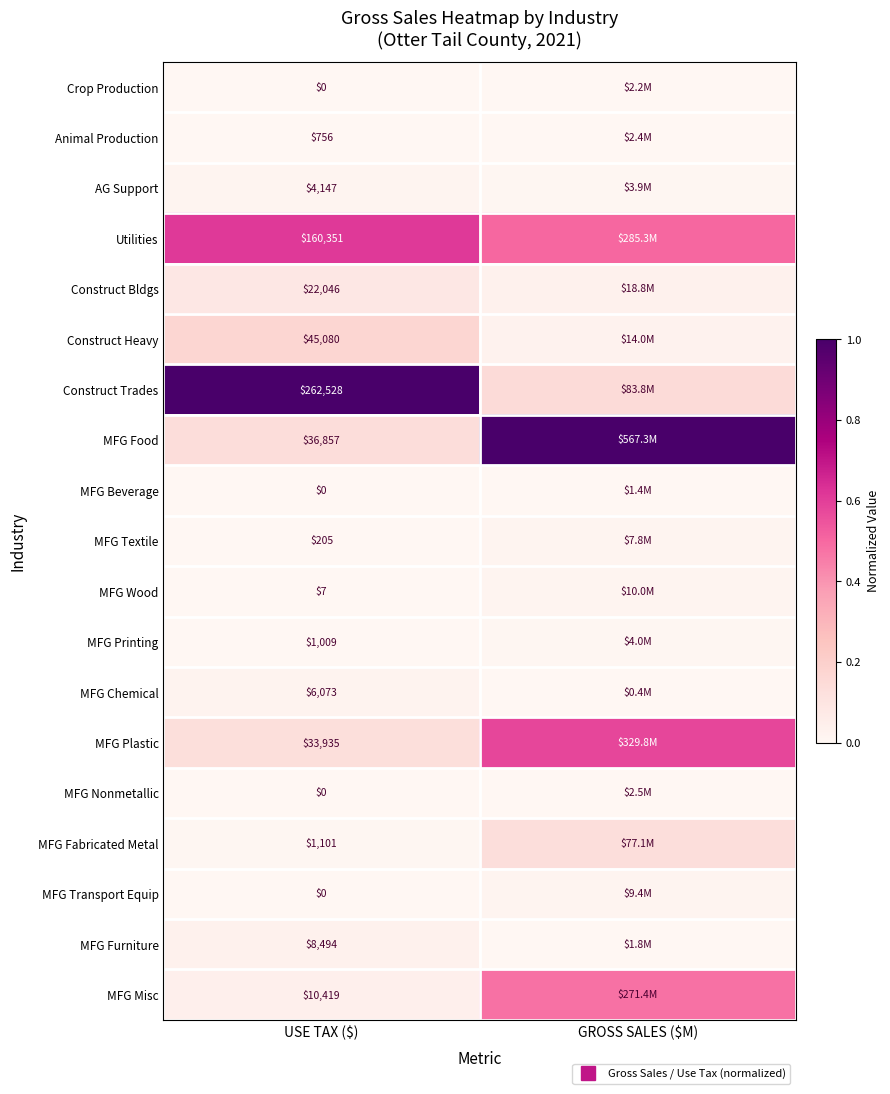

What is the maximum value shown in the chart?

1.0